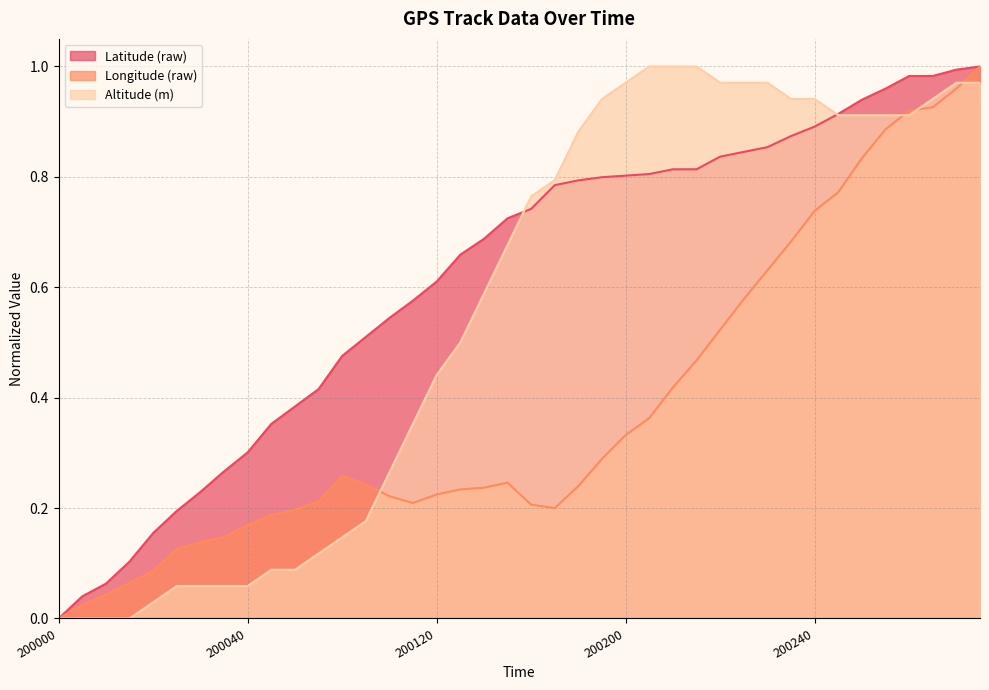

Is it true that Altitude (m) equals 1.5 at 200240?

False